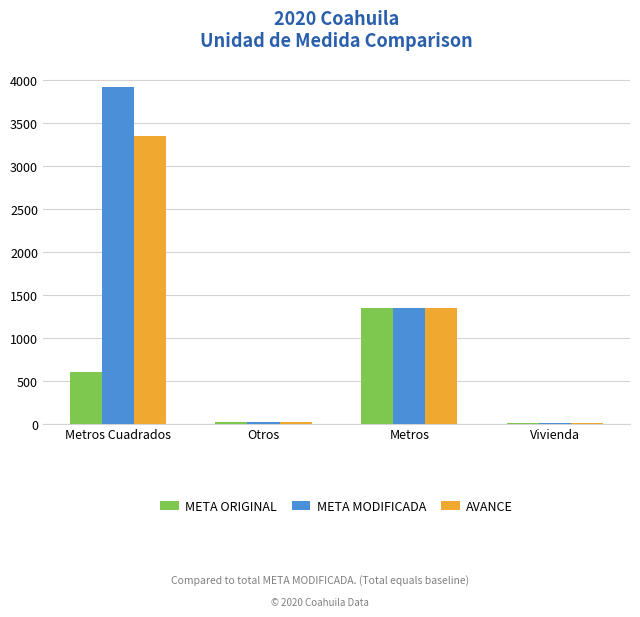

Where is META ORIGINAL nearest to the value 681?

Metros Cuadrados